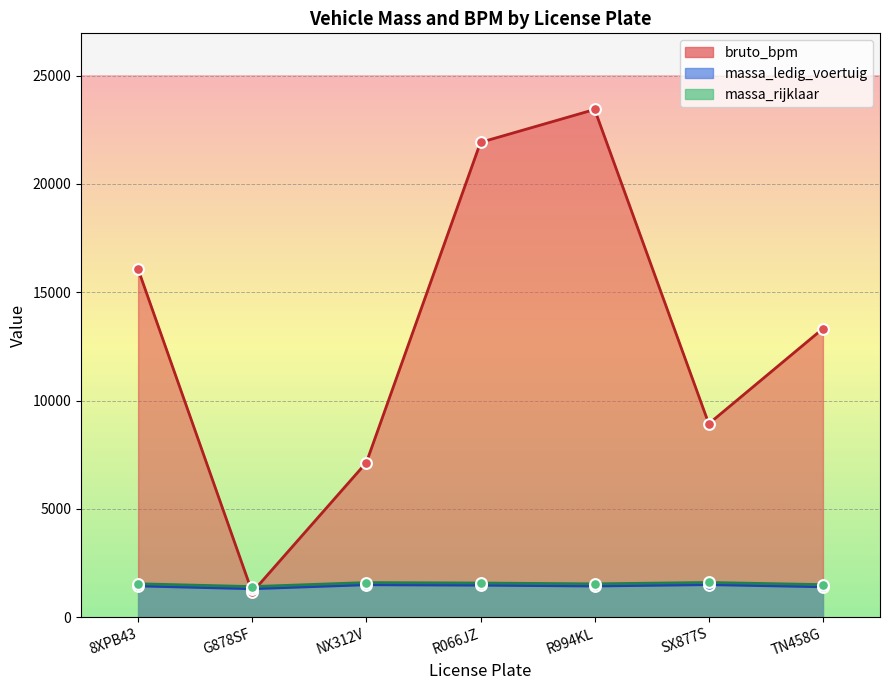

Which series reaches the maximum Y coordinate?

bruto_bpm